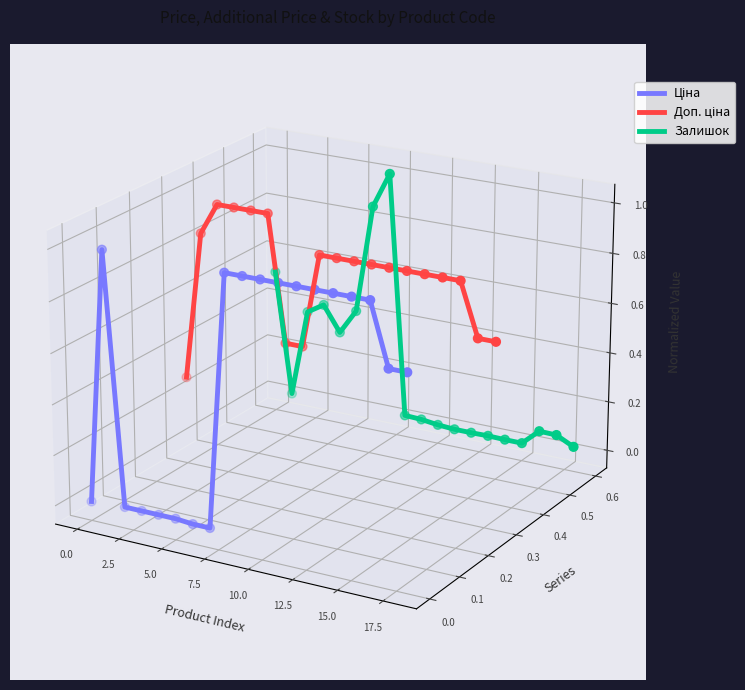

At how many categories does at least one series exceed 0?

19